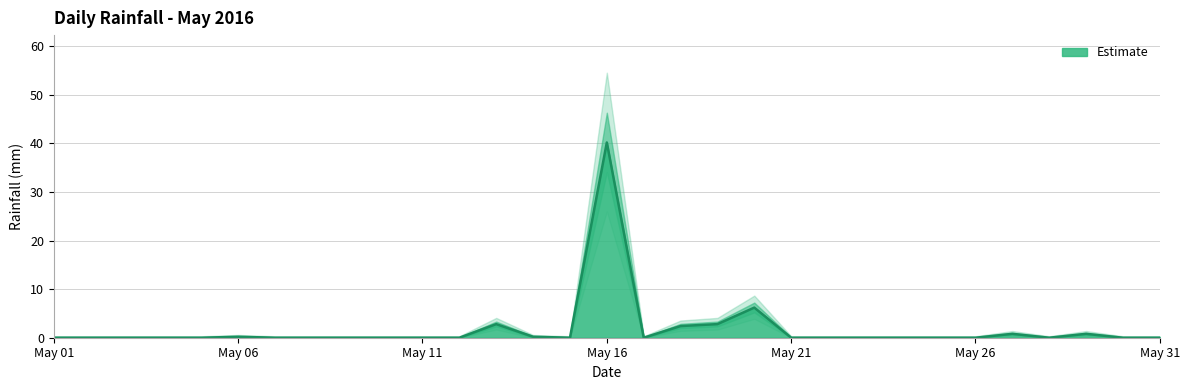

The value at 2016-05-25 is 17.7. True or false?

False